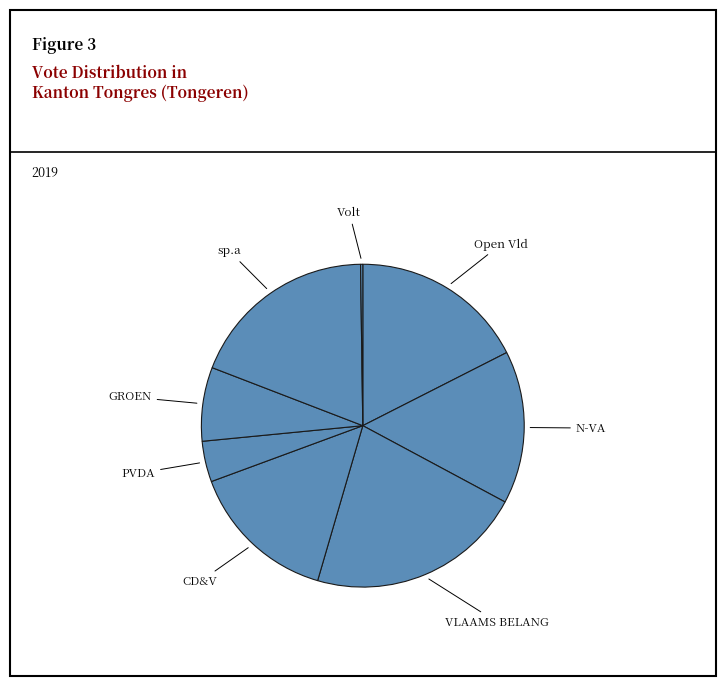

Does Open Vld account for over 50% of the chart?

No